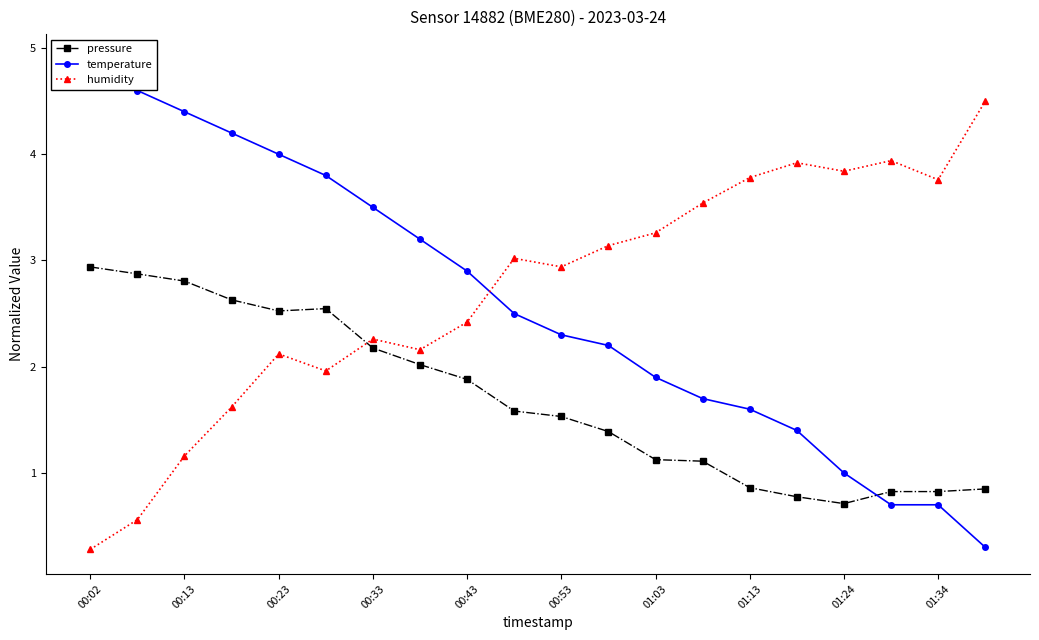

What is the difference between the pressure values at 00:13 and 01:13?

1.9